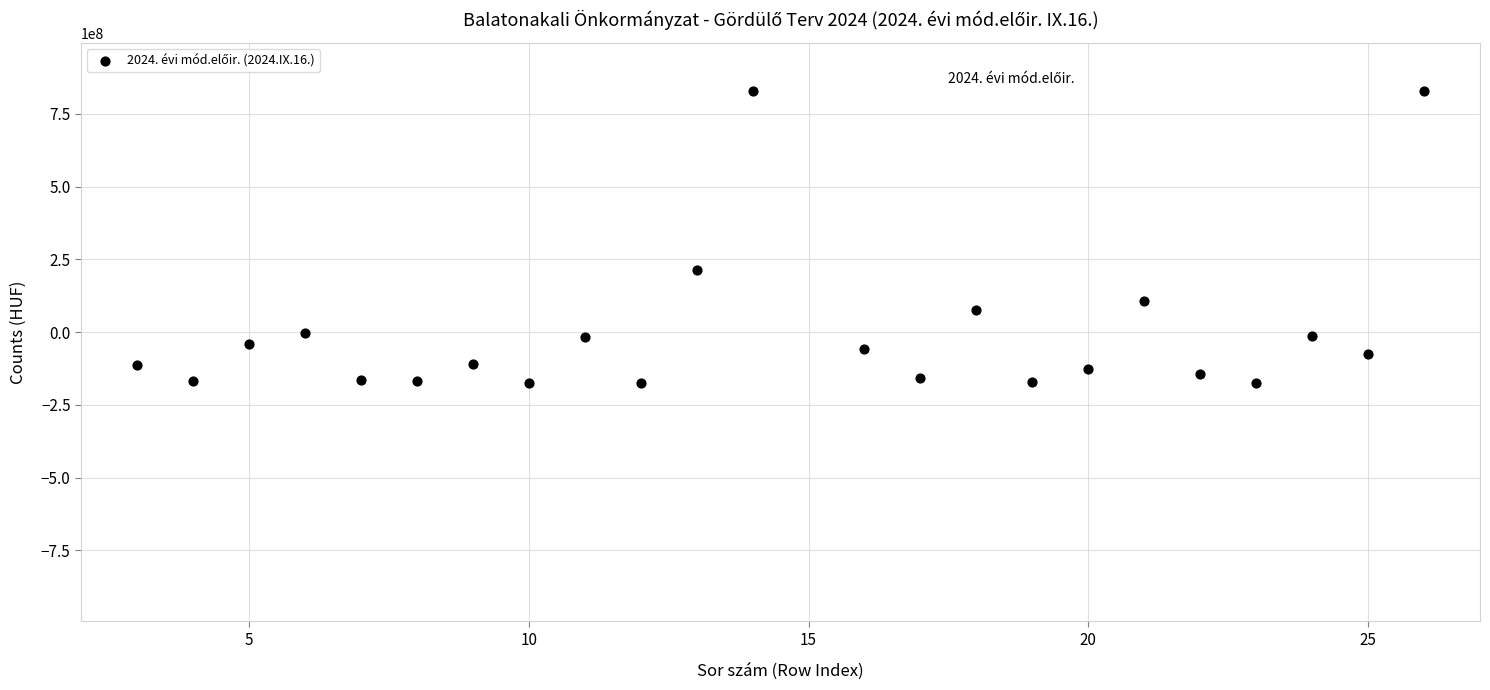

What Y value in the scatter plot is closest to 327243863?

214784484.5